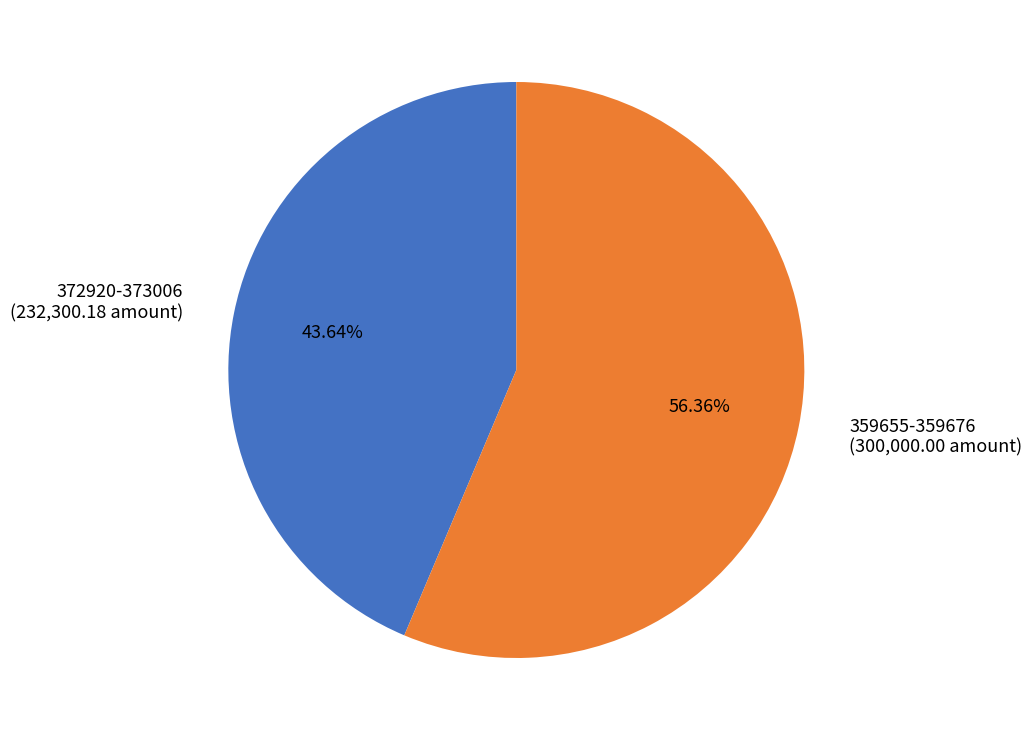

Is there any slice that represents more than half of the pie?

Yes